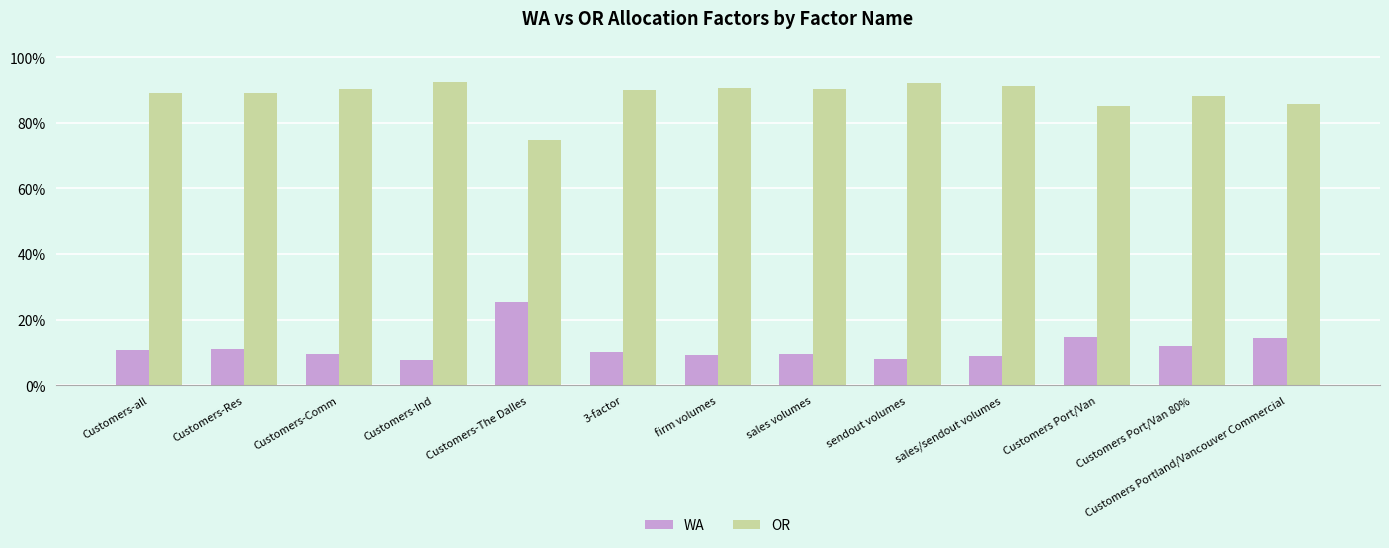

At Customers-Res, list the series in order from largest to smallest.

OR, WA